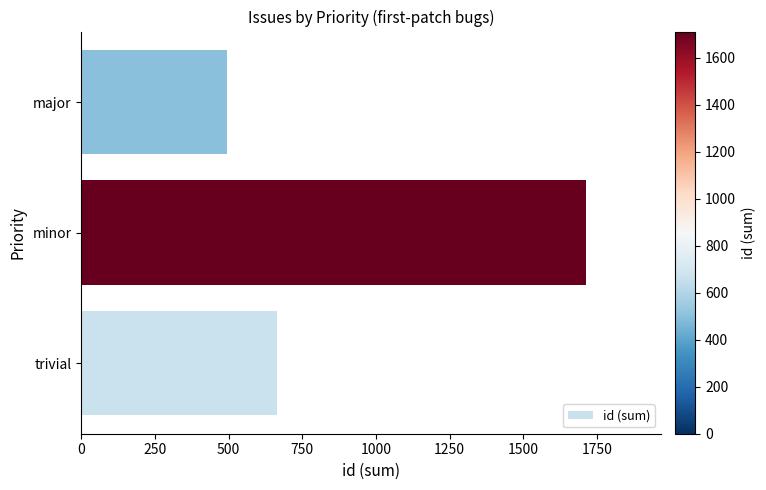

Reading bottom to top, extract all data points from this chart.

663	1711	496